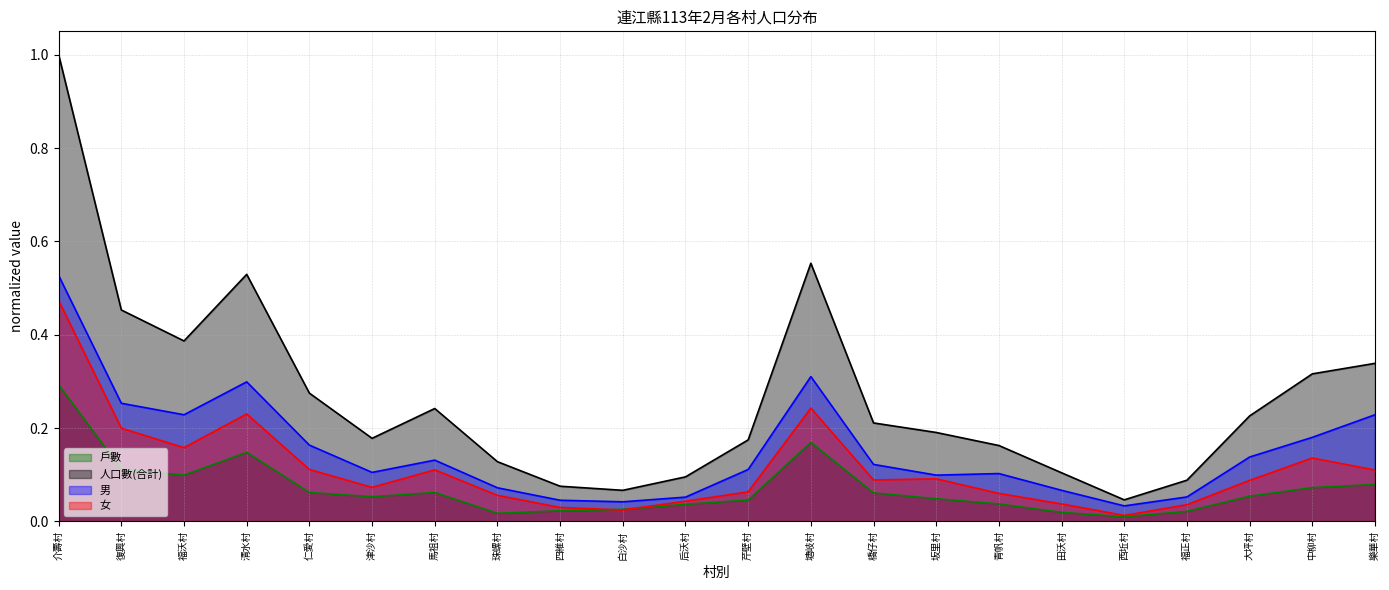

Reading left to right, what are all the values shown in this chart?

戶數: 0.3	0.1	0.1	0.1	0.1	0.1	0.1	0.0	0.0	0.0	0.0	0.0	0.2	0.1	0.0	0.0	0.0	0.0	0.0	0.1	0.1	0.1
人口數(合計): 1.0	0.5	0.4	0.5	0.3	0.2	0.2	0.1	0.1	0.1	0.1	0.2	0.6	0.2	0.2	0.2	0.1	0.0	0.1	0.2	0.3	0.3
男: 0.5	0.3	0.2	0.3	0.2	0.1	0.1	0.1	0.0	0.0	0.1	0.1	0.3	0.1	0.1	0.1	0.1	0.0	0.1	0.1	0.2	0.2
女: 0.5	0.2	0.2	0.2	0.1	0.1	0.1	0.1	0.0	0.0	0.0	0.1	0.2	0.1	0.1	0.1	0.0	0.0	0.0	0.1	0.1	0.1